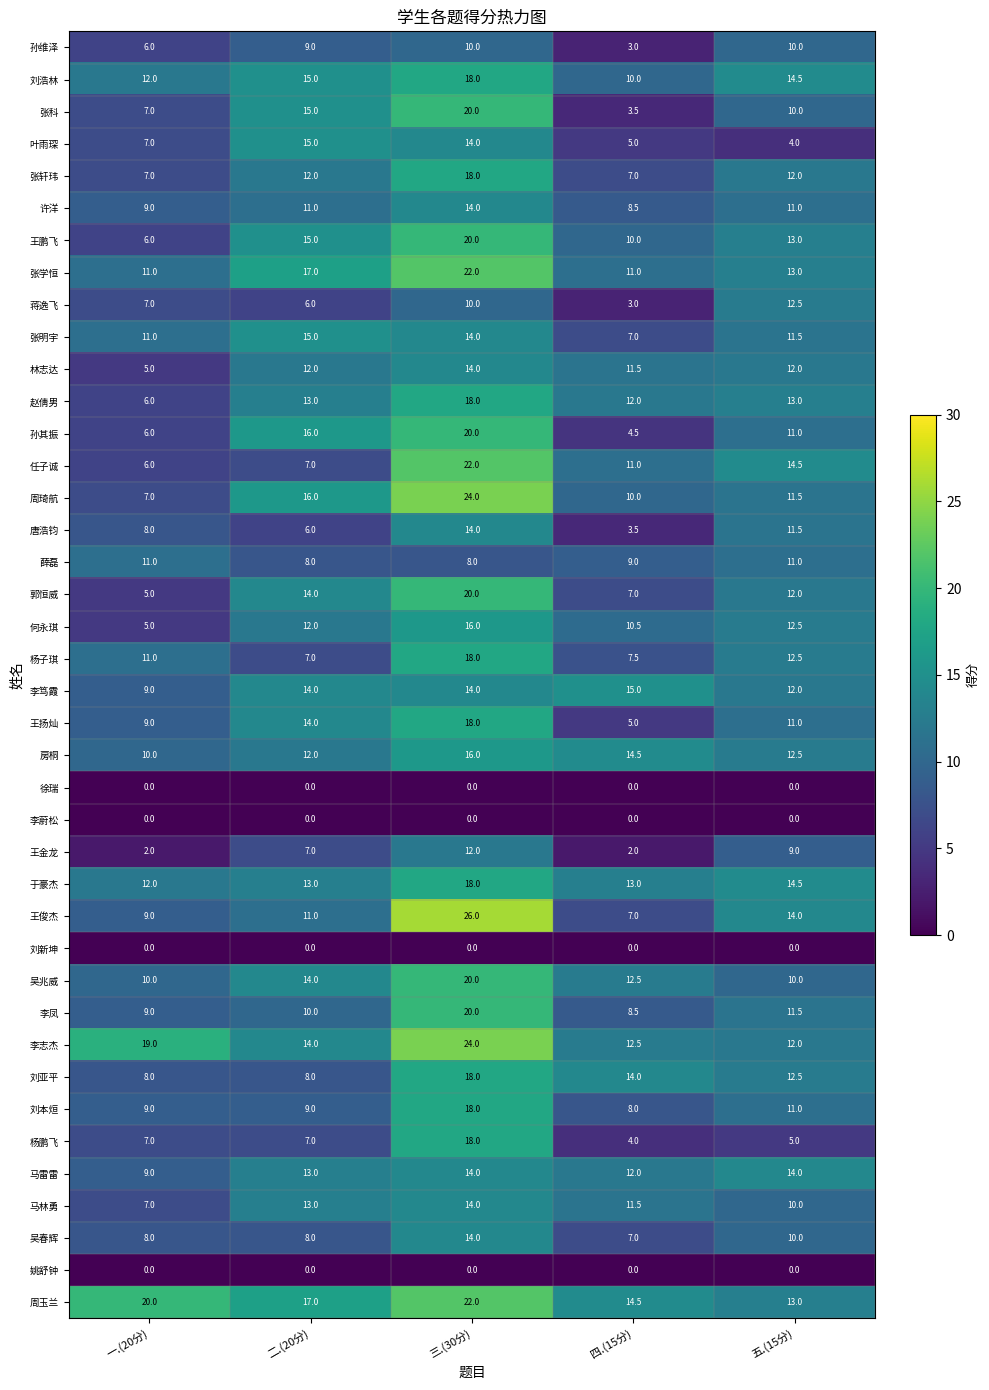

What is the spread (max minus min) of values at 二.(20分)?

17.0